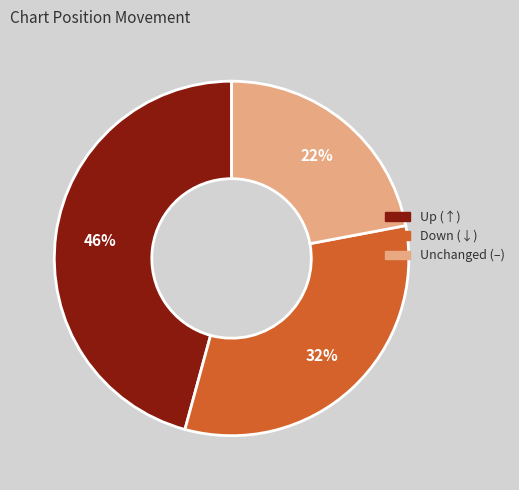

Is there any slice that represents more than half of the pie?

No